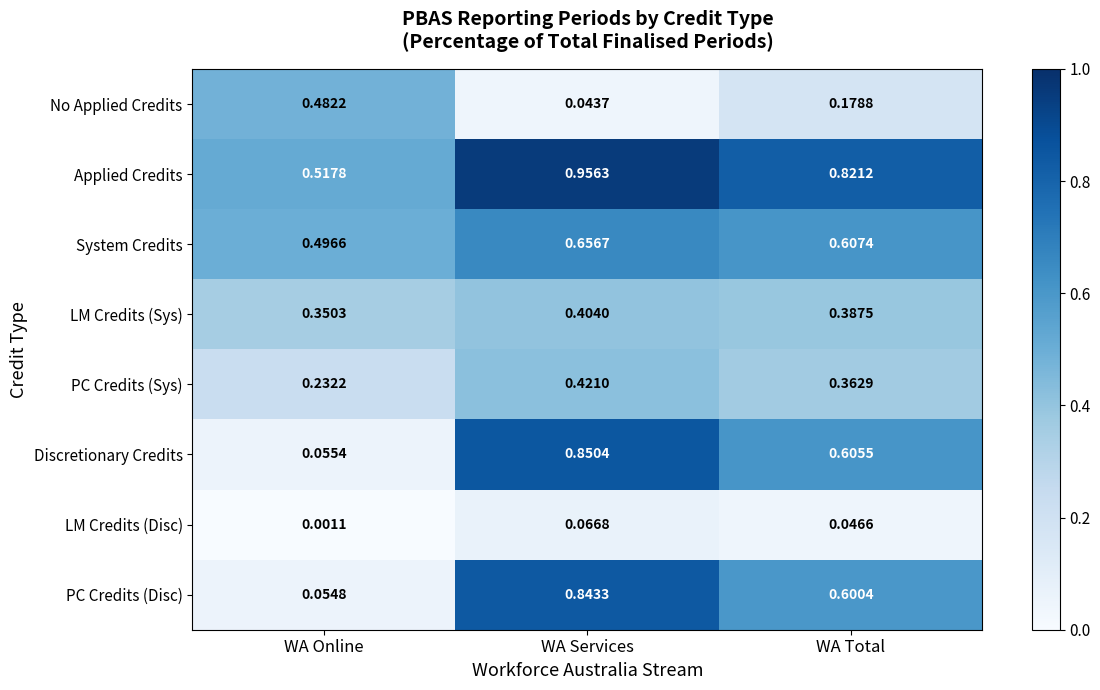

List the series in order of their peak value, lowest first.

LM Credits (Disc), LM Credits (Sys), PC Credits (Sys), No Applied Credits, System Credits, PC Credits (Disc), Discretionary Credits, Applied Credits